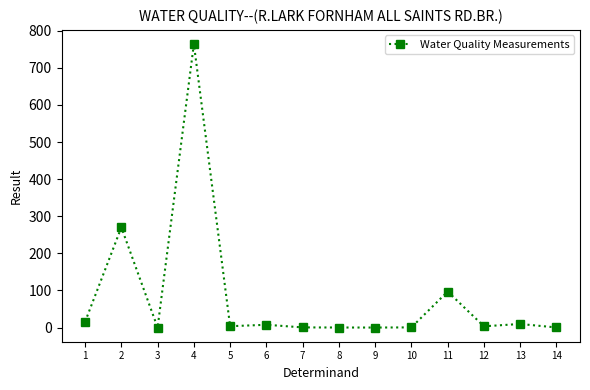

How many lines are shown in the chart?

1